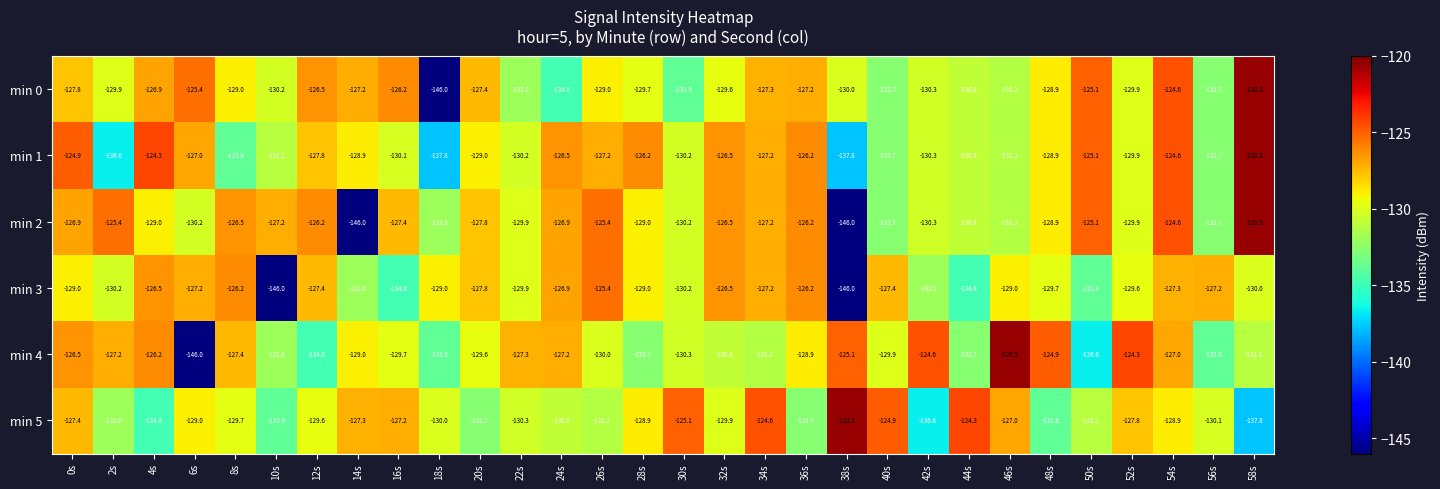

The min 1 series shows -132.7 at 40s. True or false?

True